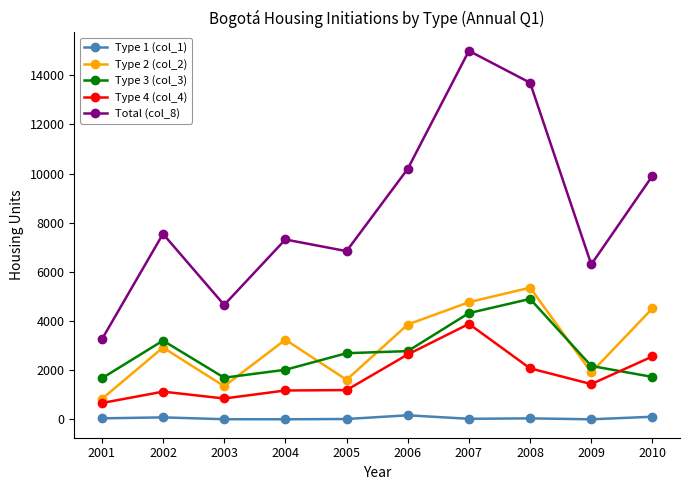

Which label corresponds to the largest value in the chart?

2007